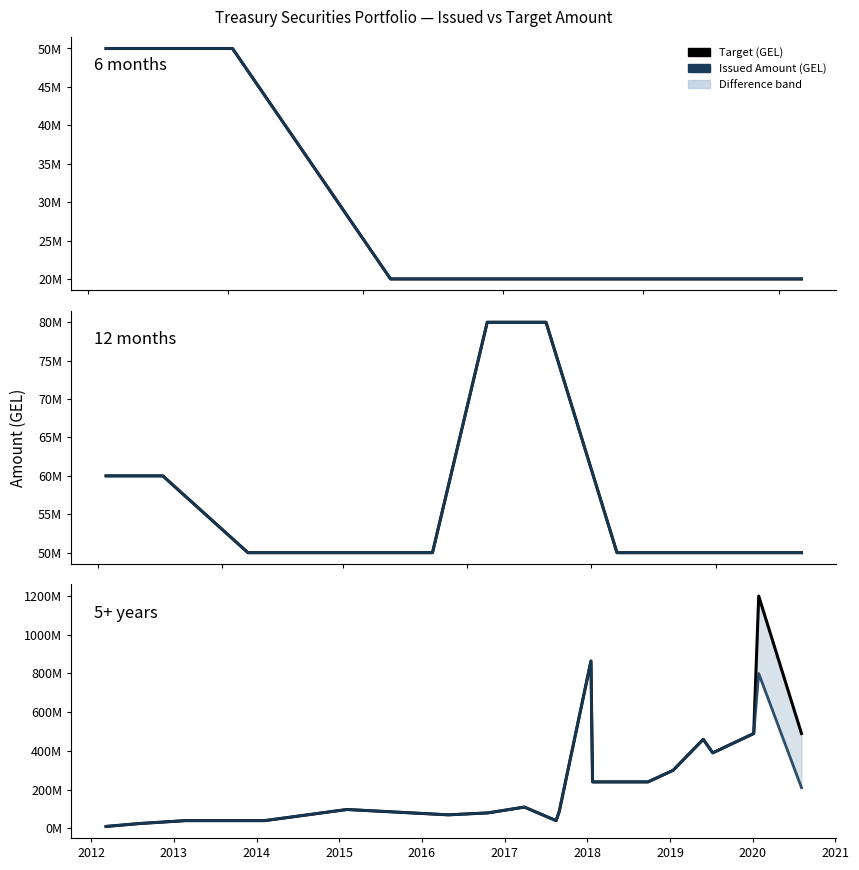

What is the difference between the maximum and minimum values in the Target (GEL) series?

1190000000